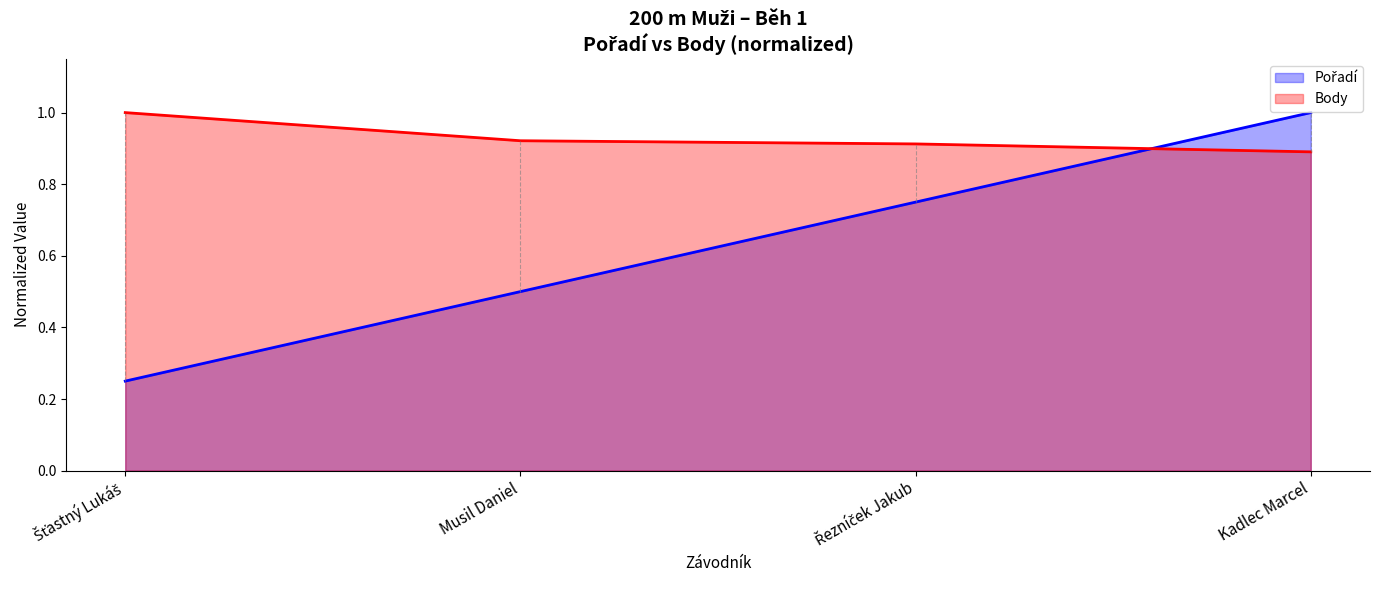

What is the difference between the Body values at Šťastný Lukáš and Kadlec Marcel?

0.1